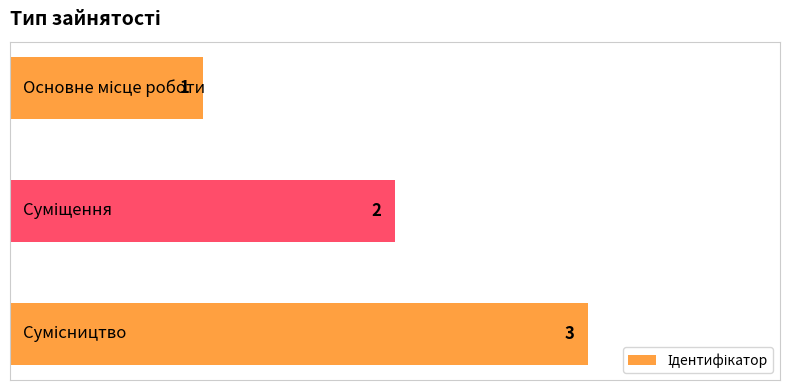

What is the greatest value displayed?

3